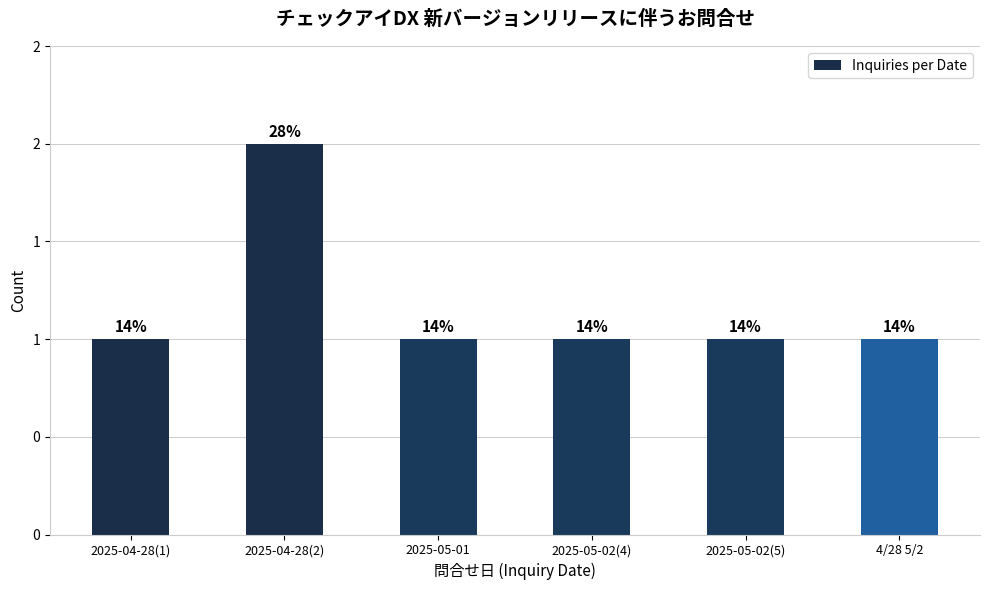

Count the values in the range 1 to 2.

6